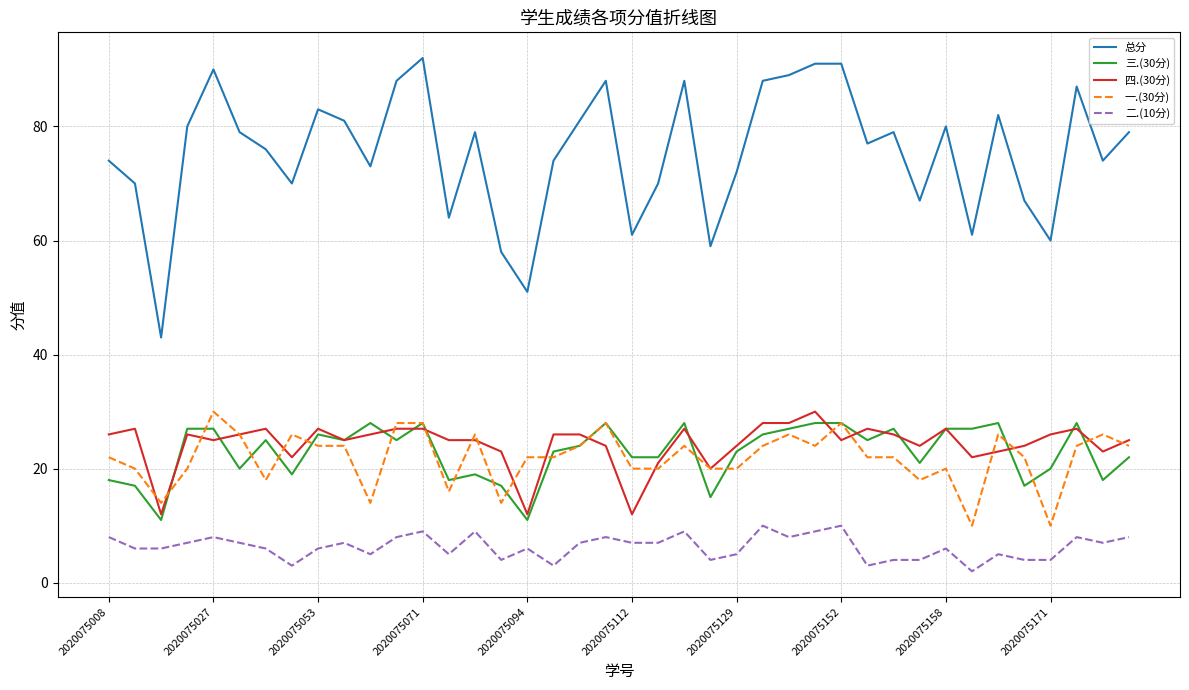

True or false: 二.(10分) and 四.(30分) cross at least once.

False